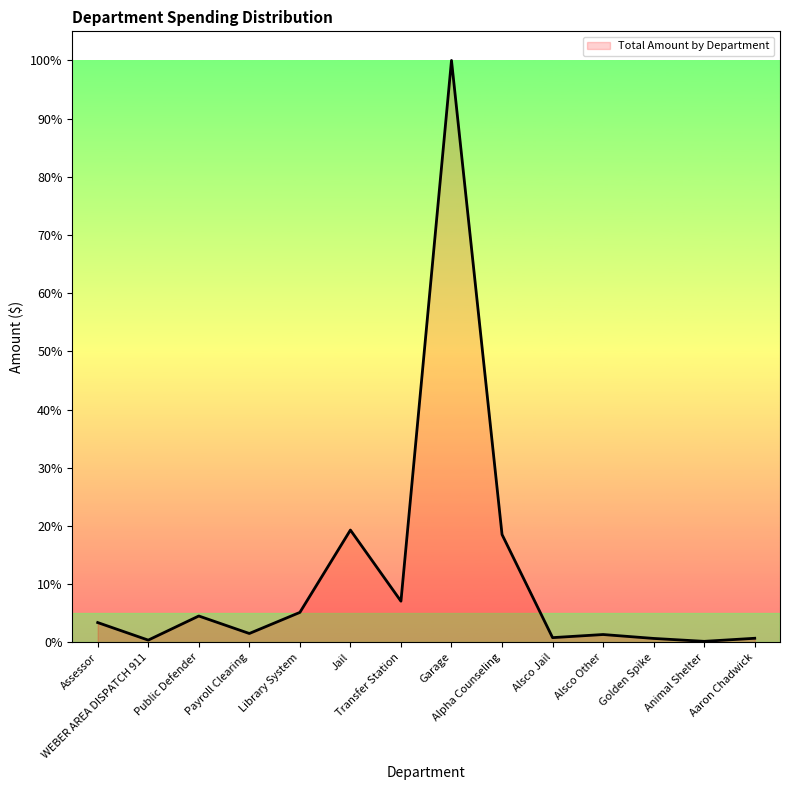

True or false: the data has more than 2 interior local peaks.

True